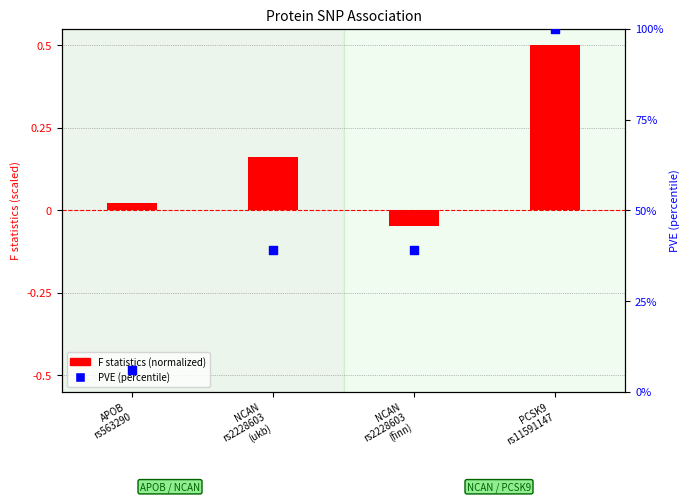

Which series reaches the minimum Y coordinate?

F statistics (normalized)